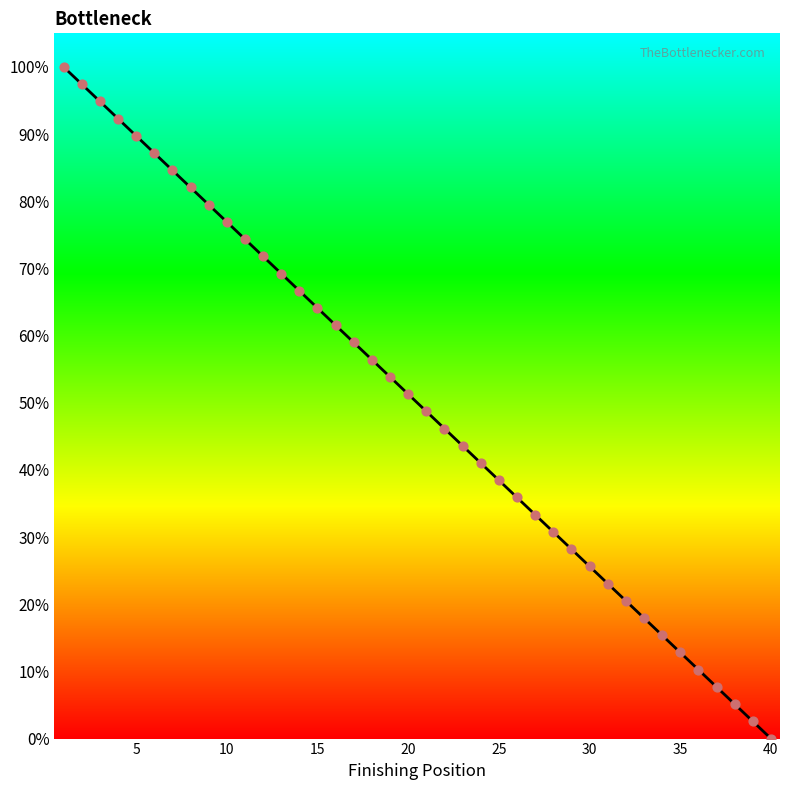

What is the difference between the maximum and minimum values?

100.0